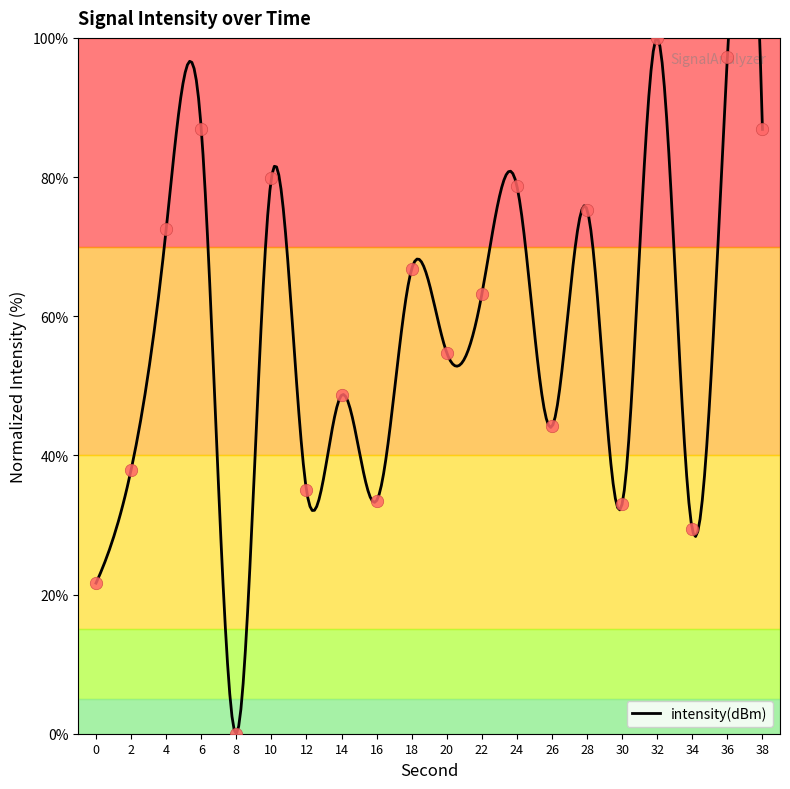

What is the change in value from 12 to 38?

+51.8